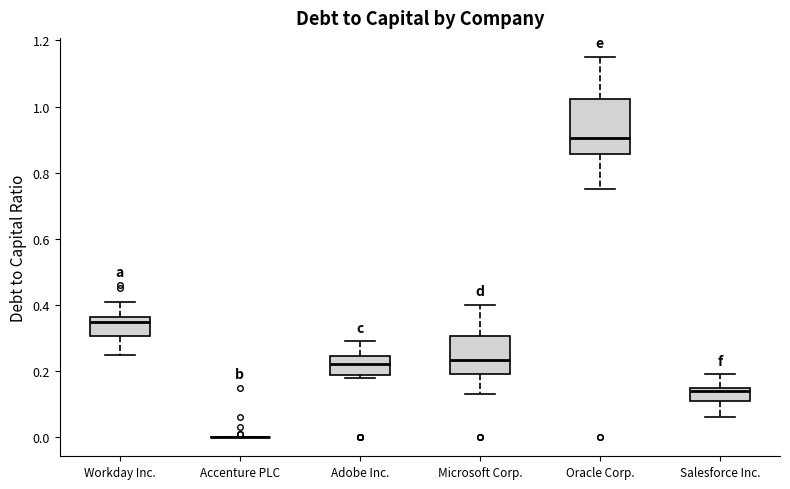

Reading left to right, read every box against the y-axis: the position of its median line, the range the box covers, and the ends of its whiskers. The values are not printed on the chart, so give them approximately, as read against the axis.

Workday Inc.: median 0.36 (just below the box's upper edge), box 0.30 to 0.36, whiskers 0.26 to 0.42
Accenture PLC: box collapsed to a line at 0.00, whiskers 0.00 to 0.00
Adobe Inc.: median 0.22, box 0.18 to 0.24, whiskers 0.18 (just below the box's lower edge) to 0.30
Microsoft Corp.: median 0.24, box 0.20 to 0.30, whiskers 0.14 to 0.40
Oracle Corp.: median 0.90, box 0.86 to 1.02, whiskers 0.76 to 1.16
Salesforce Inc.: median 0.14, box 0.12 to 0.16, whiskers 0.06 to 0.20